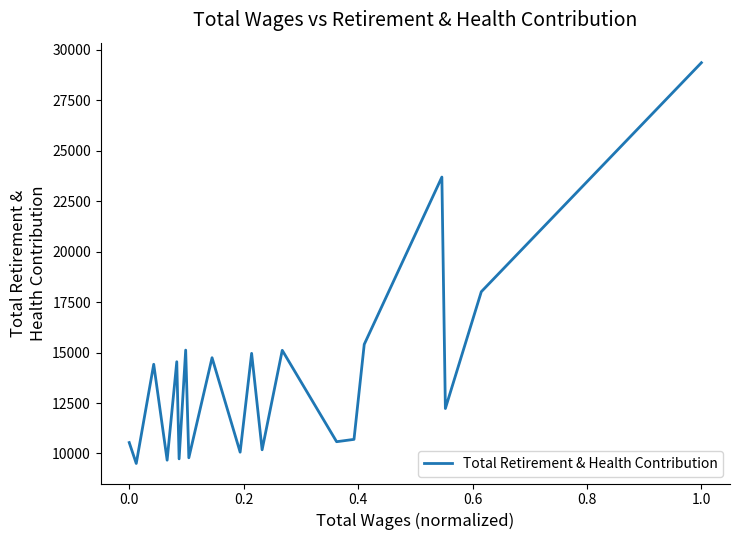

What is the maximum value shown in the chart?

29362